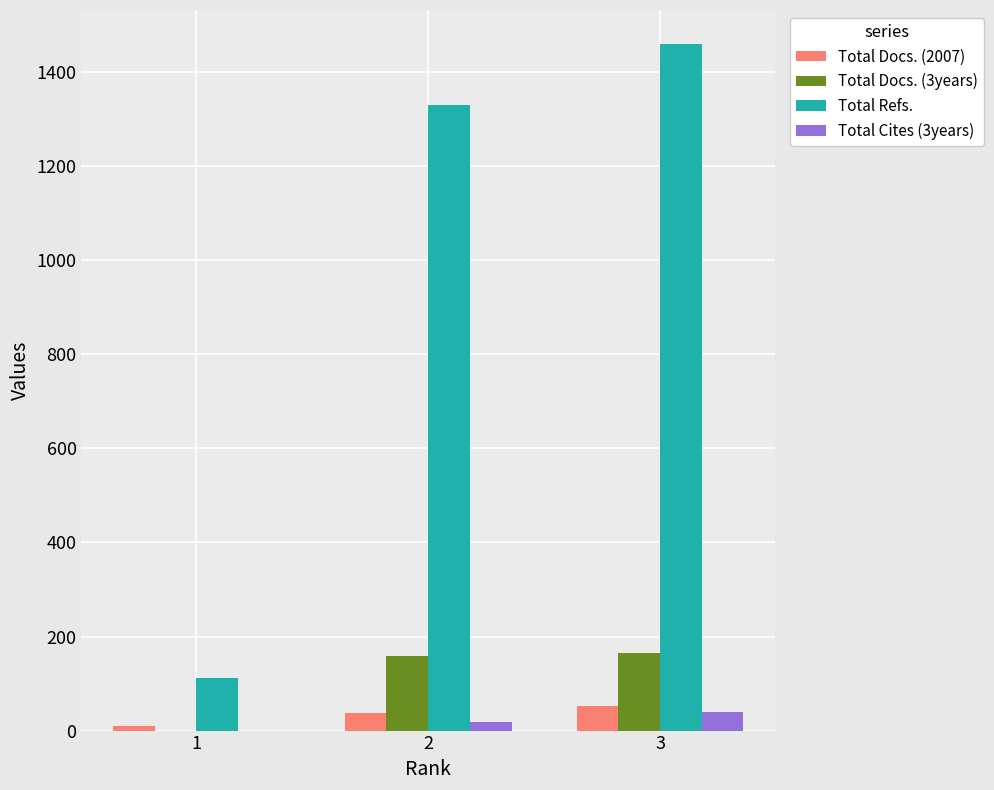

What is the greatest value displayed?

1459